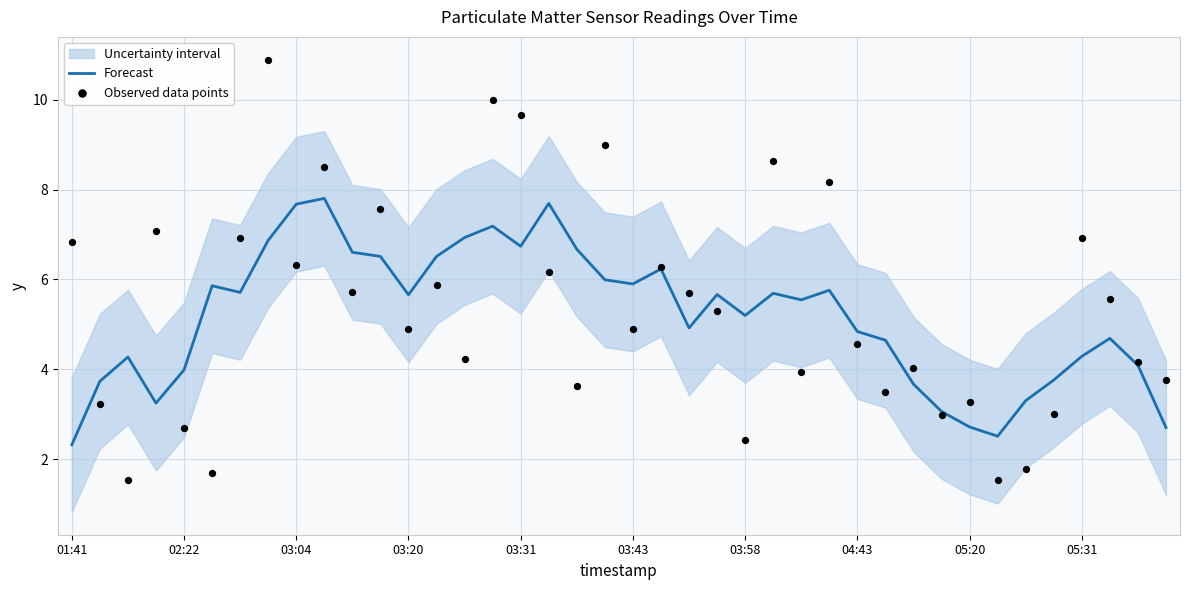

What is the total value across all series at 27?

13.9